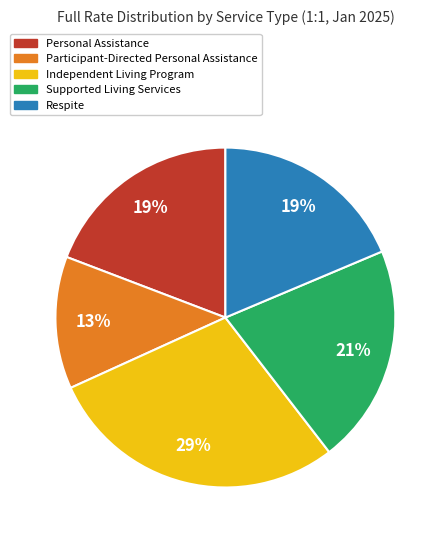

How many segments does this pie chart have?

5